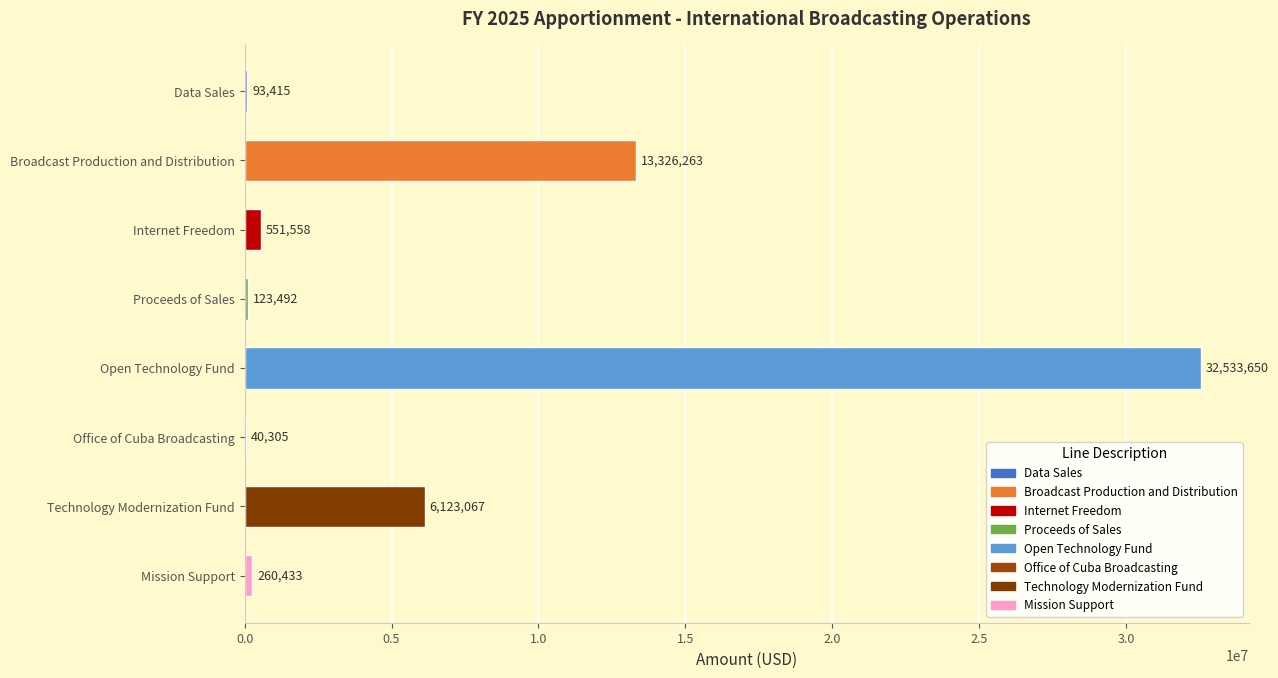

What is the maximum value shown in the chart?

32533650